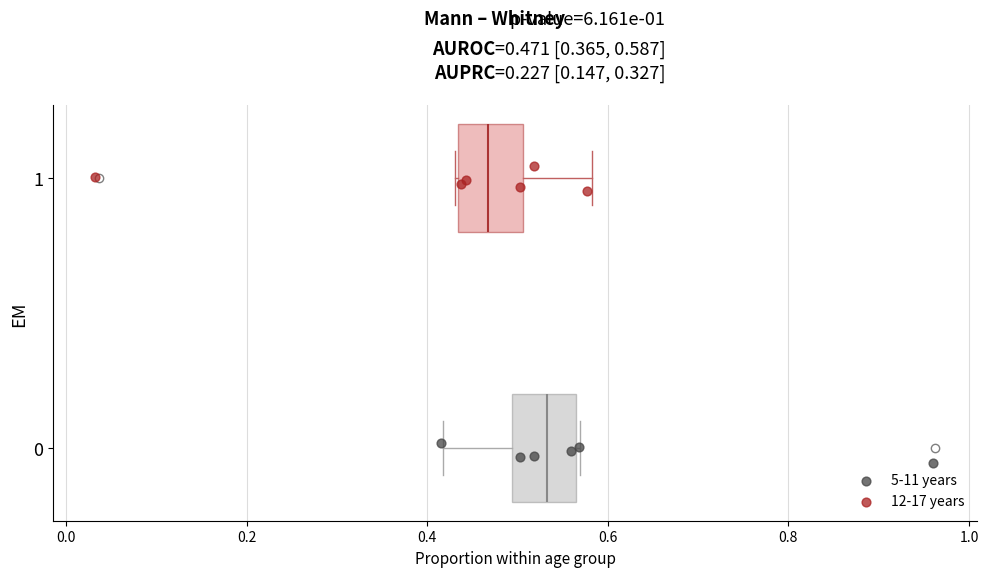

Reading bottom to top, transcribe this box plot: for each box, give where its median line is, the range the box spans, and where its two whiskers end, as read against the x-axis. The values are not printed on the chart, so give them approximately, as read against the axis.

0: median 0.54, box 0.50 to 0.56, whiskers 0.42 to 0.56
1: median 0.46, box 0.44 to 0.50, whiskers 0.44 to 0.58